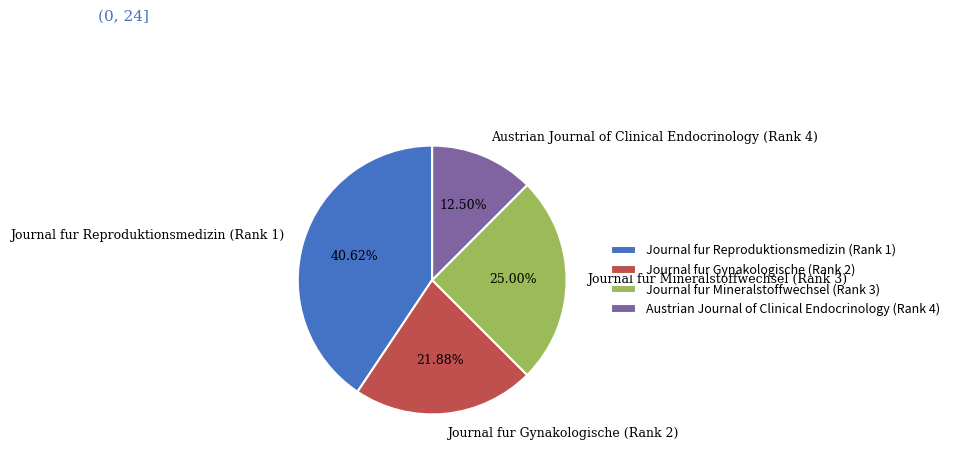

Rank the categories by value from highest to lowest.

Journal fur Reproduktionsmedizin (Rank 1), Journal fur Mineralstoffwechsel (Rank 3), Journal fur Gynakologische (Rank 2), Austrian Journal of Clinical Endocrinology (Rank 4)